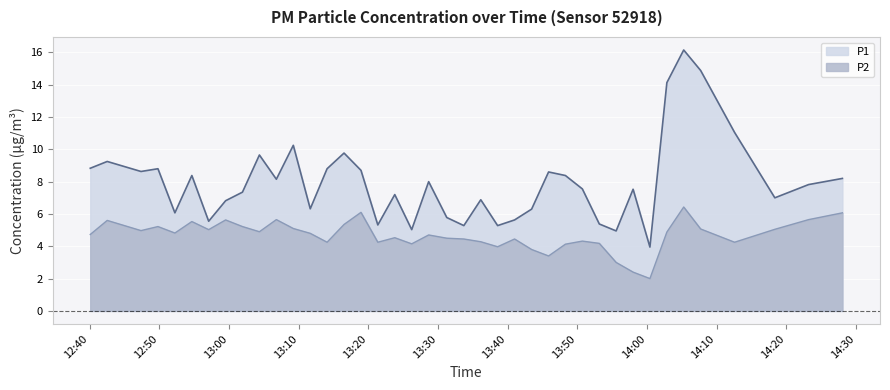

How many lines are shown in the chart?

2